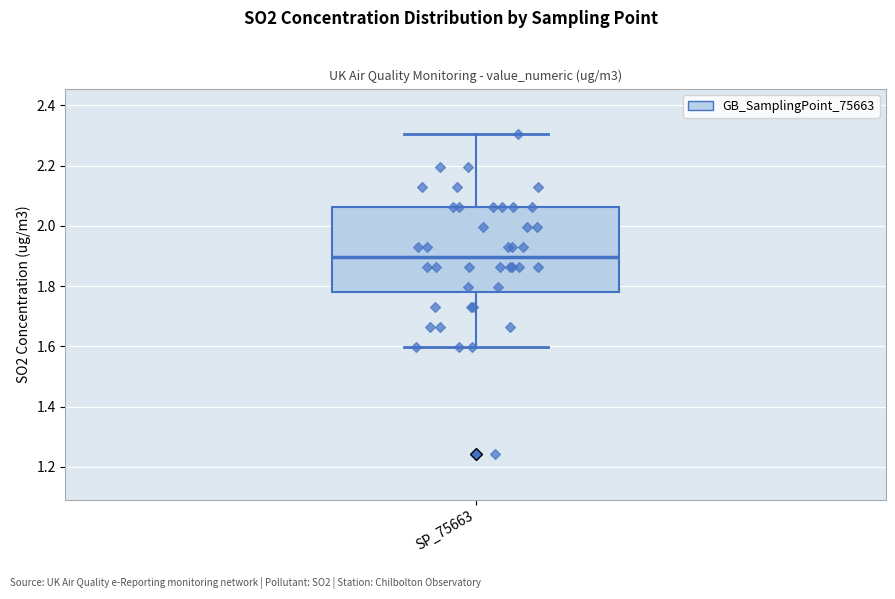

Transcribe this box plot: give where the median line is, the range the box spans, and where the two whiskers end, as read against the y-axis. The values are not printed on the chart, so give them approximately, as read against the axis.

median 1.90, box 1.78 to 2.06, whiskers 1.60 to 2.30